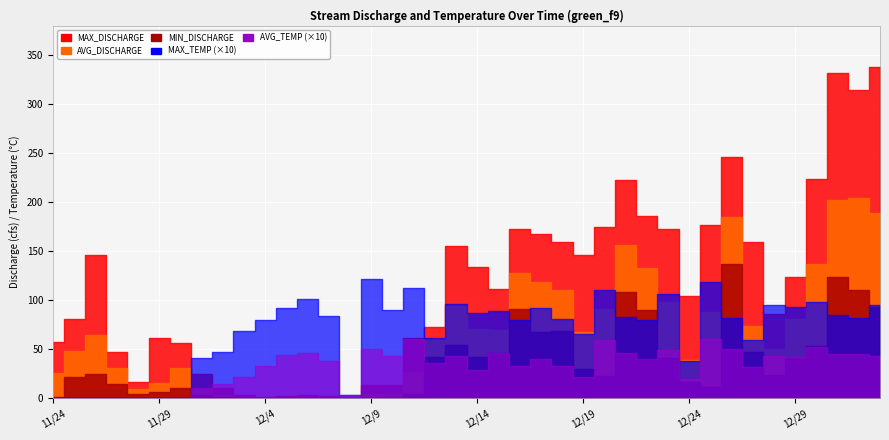

Which label corresponds to the smallest value in the chart?

12/4